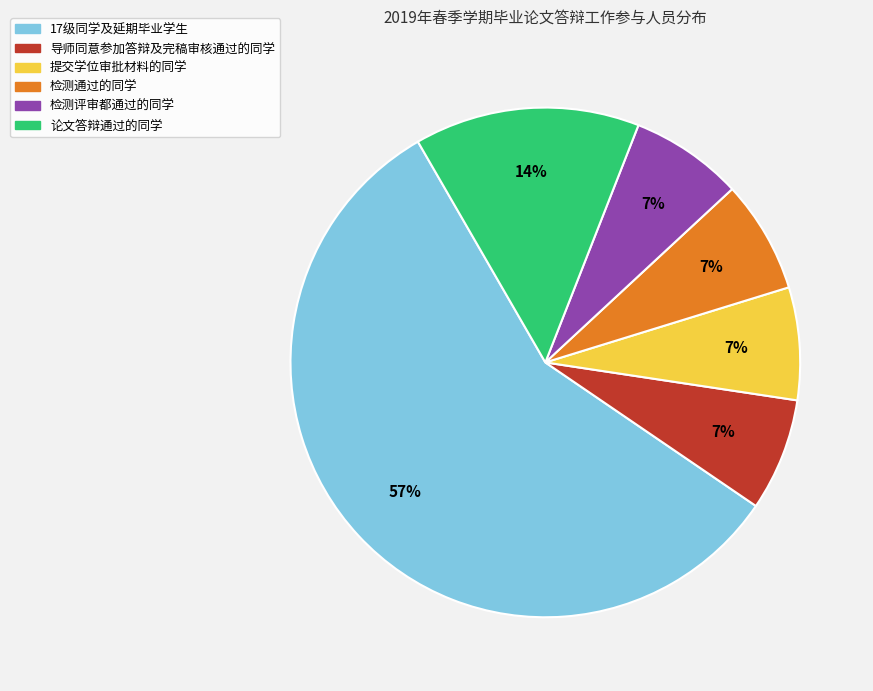

Which category has the biggest portion of the pie?

17级同学及延期毕业学生